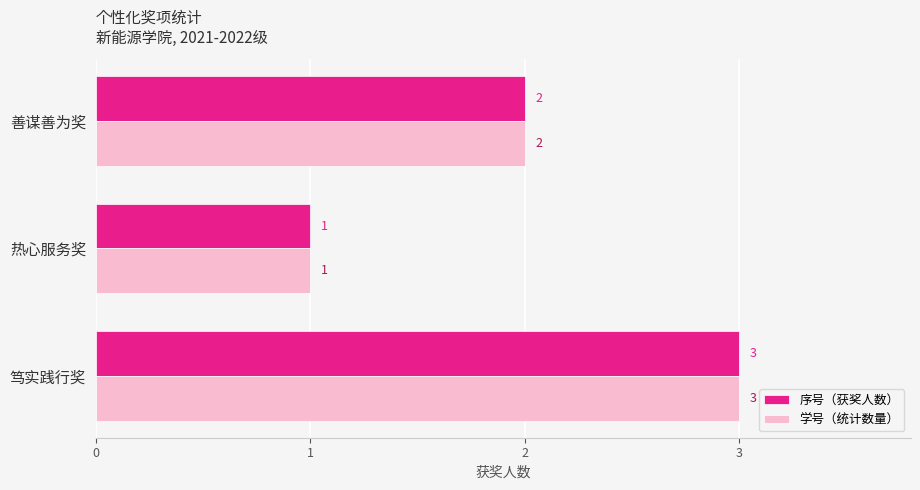

What is the average value of the 序号（获奖人数） series?

2